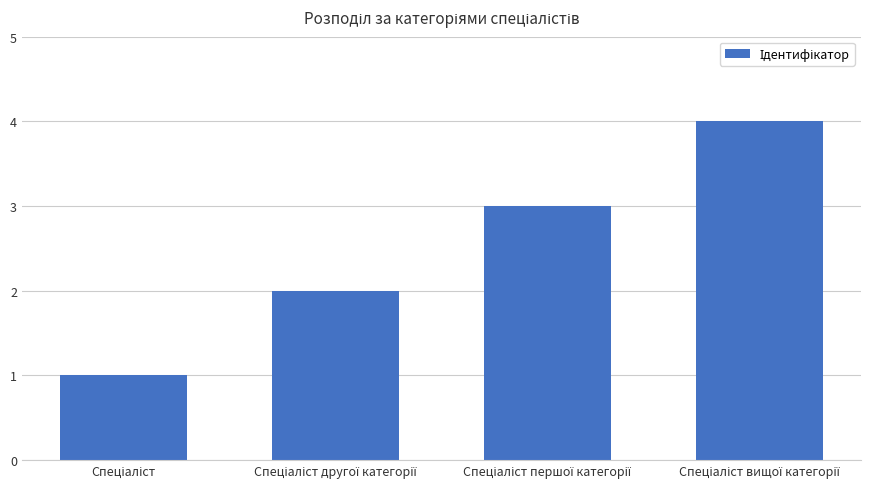

What is the sum of all values?

10